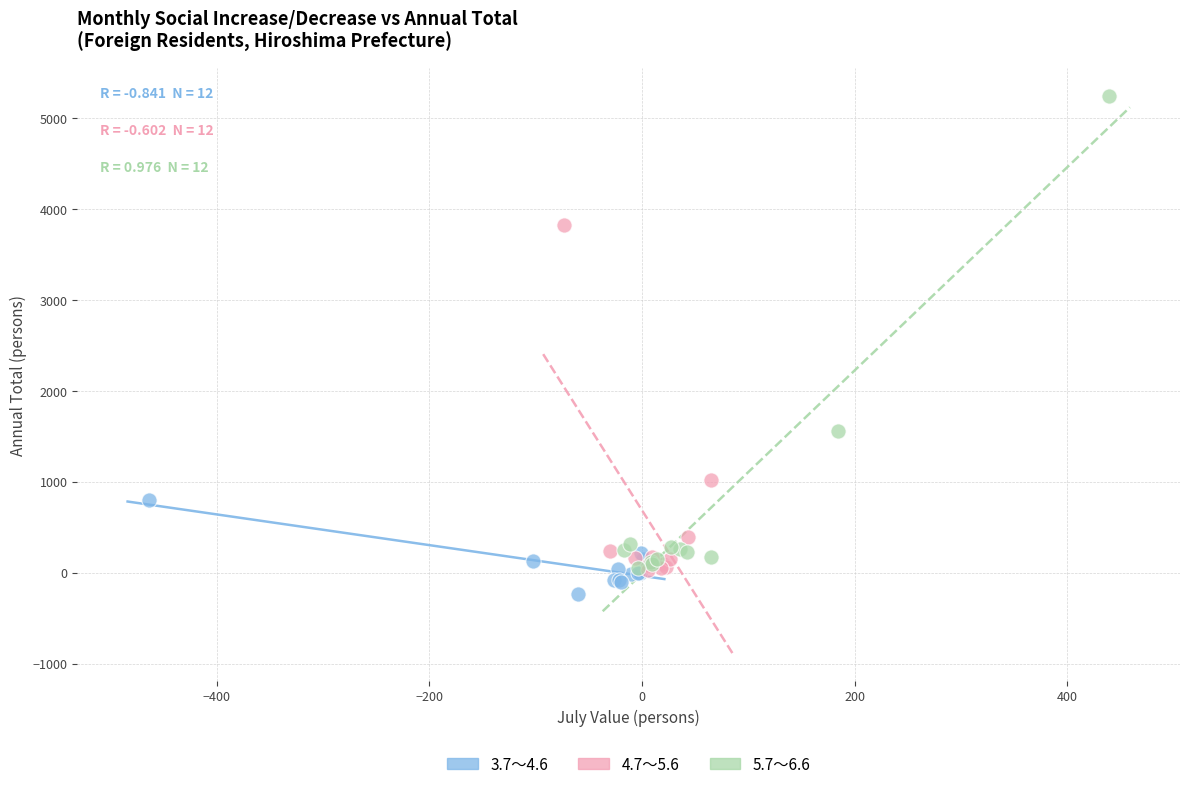

What are all the series names shown in the legend?

3.7～4.6, 4.7～5.6, 5.7～6.6